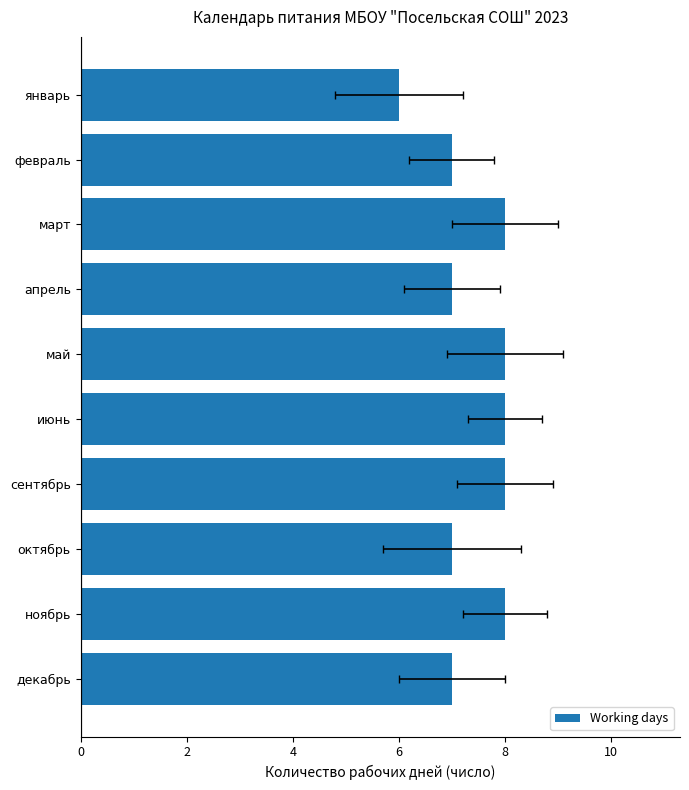

What value does the data have at январь?

6